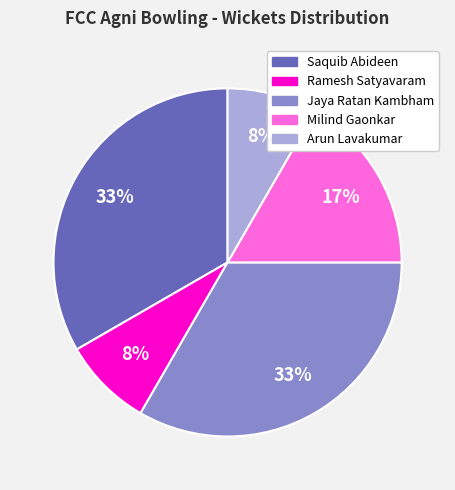

To the nearest percent, what percentage of the pie is Milind Gaonkar?

17%